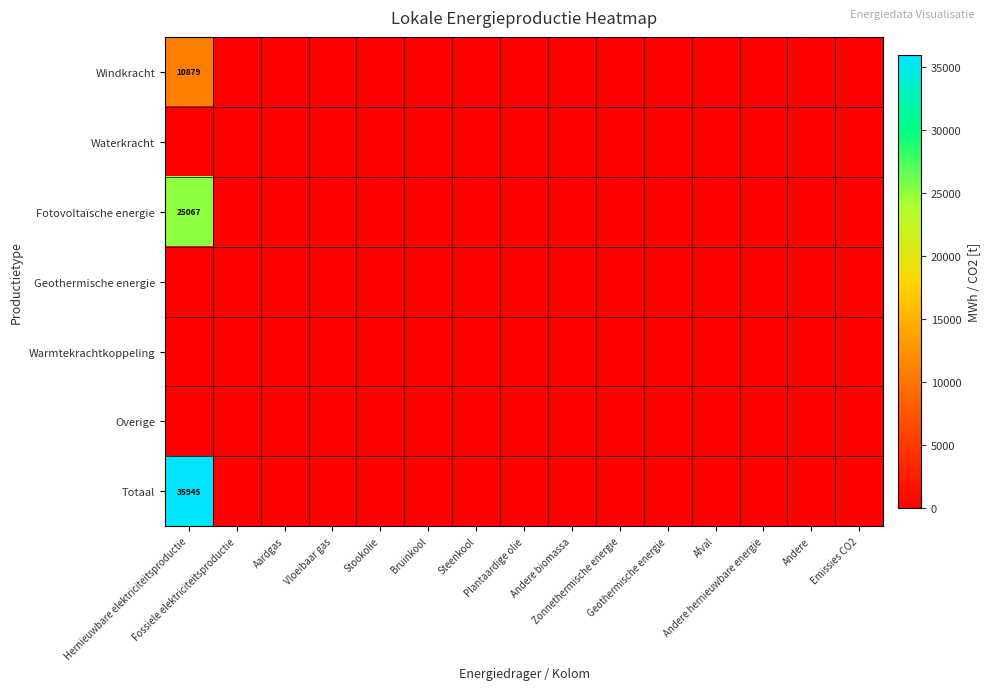

Which series has the largest total across all categories?

Totaal